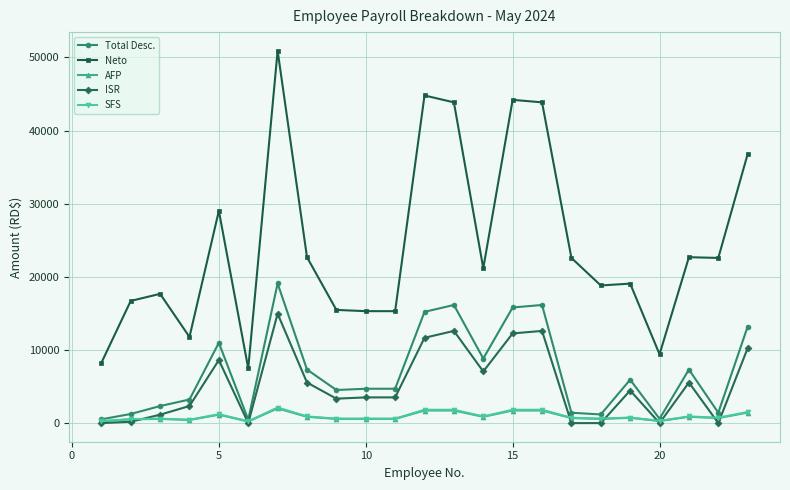

At how many categories does at least one series exceed 40882?

5